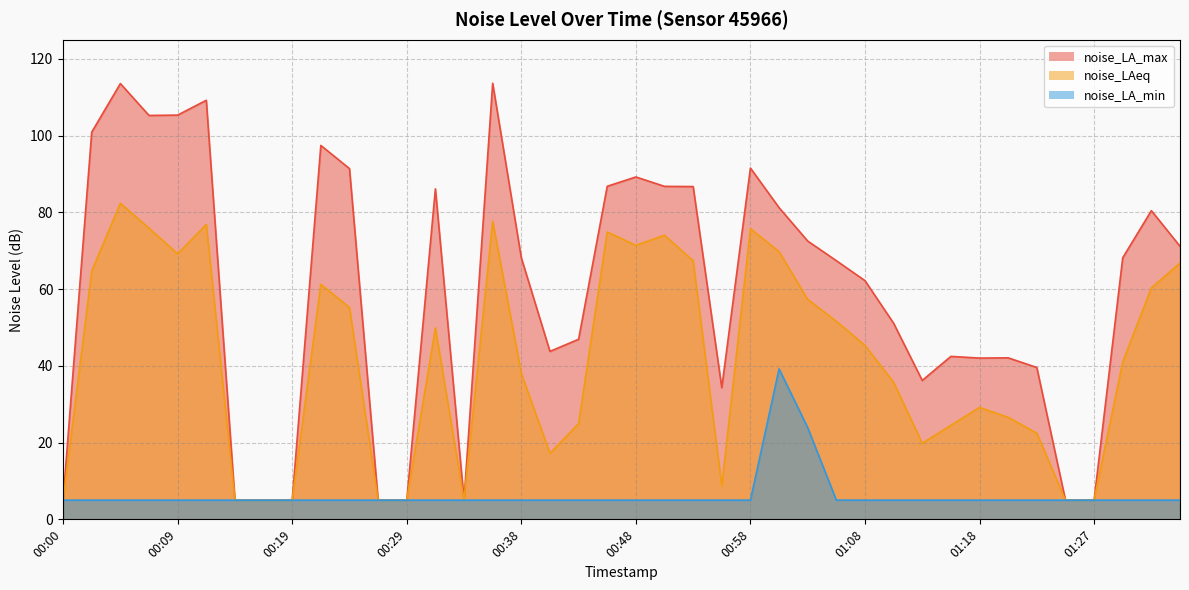

What is the label of the 33rd point from the right?

00:17